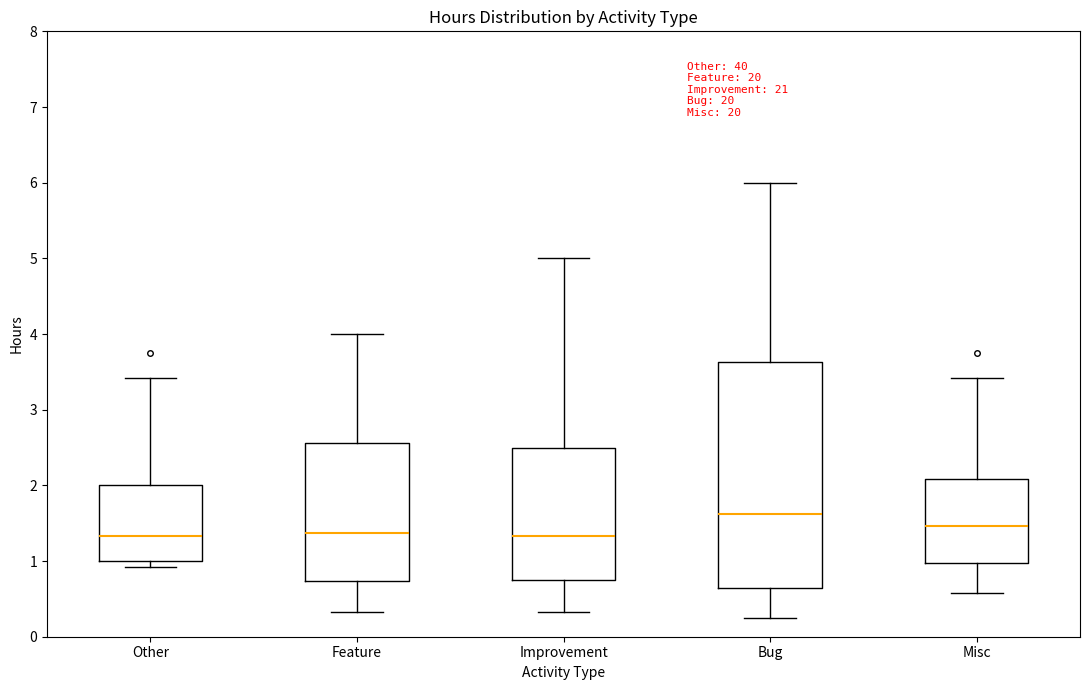

Which box is the tallest, from its lower edge to its upper edge?

Bug